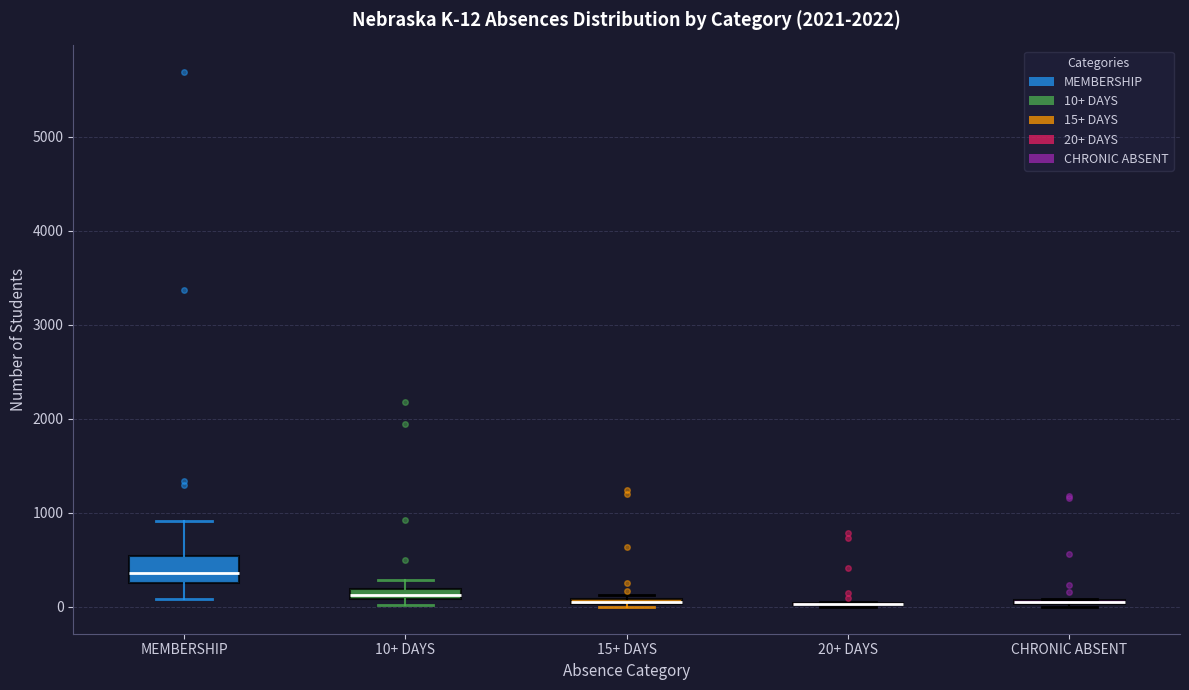

Which box is the tallest, from its lower edge to its upper edge?

MEMBERSHIP